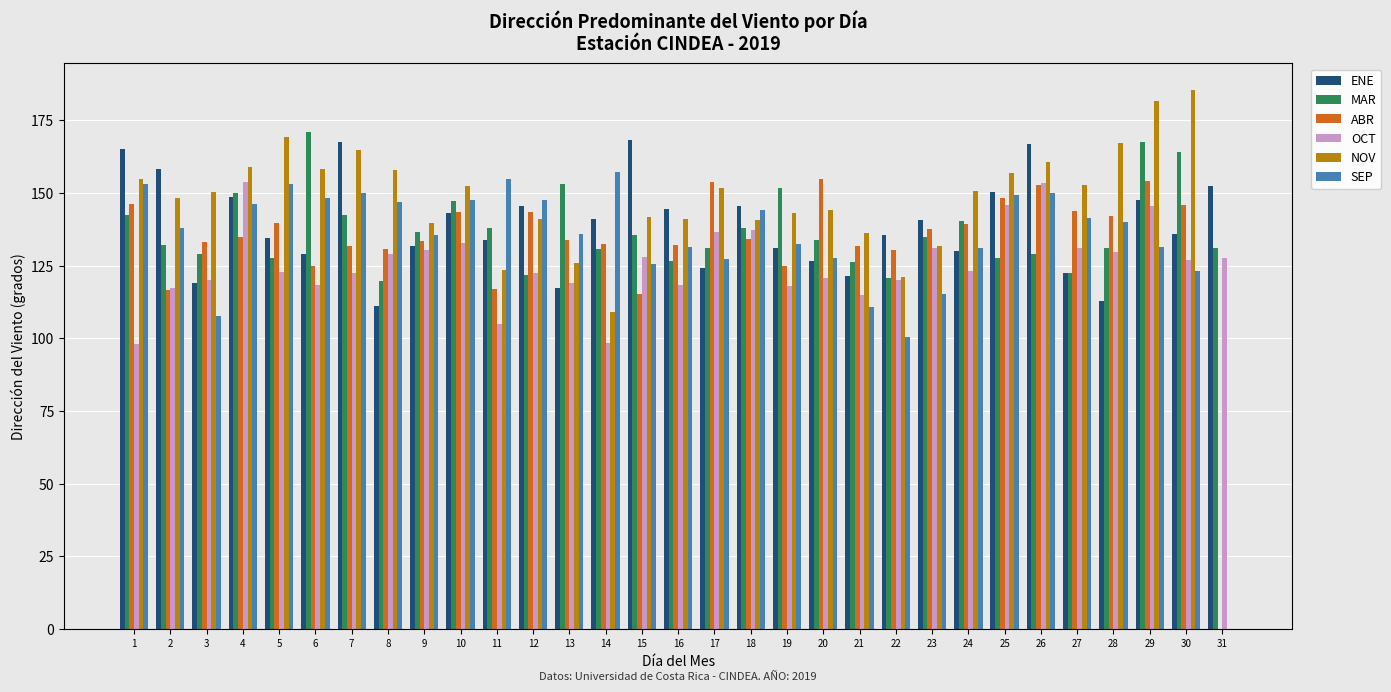

What is the sum of the ENE values at 9 and 26?

298.8